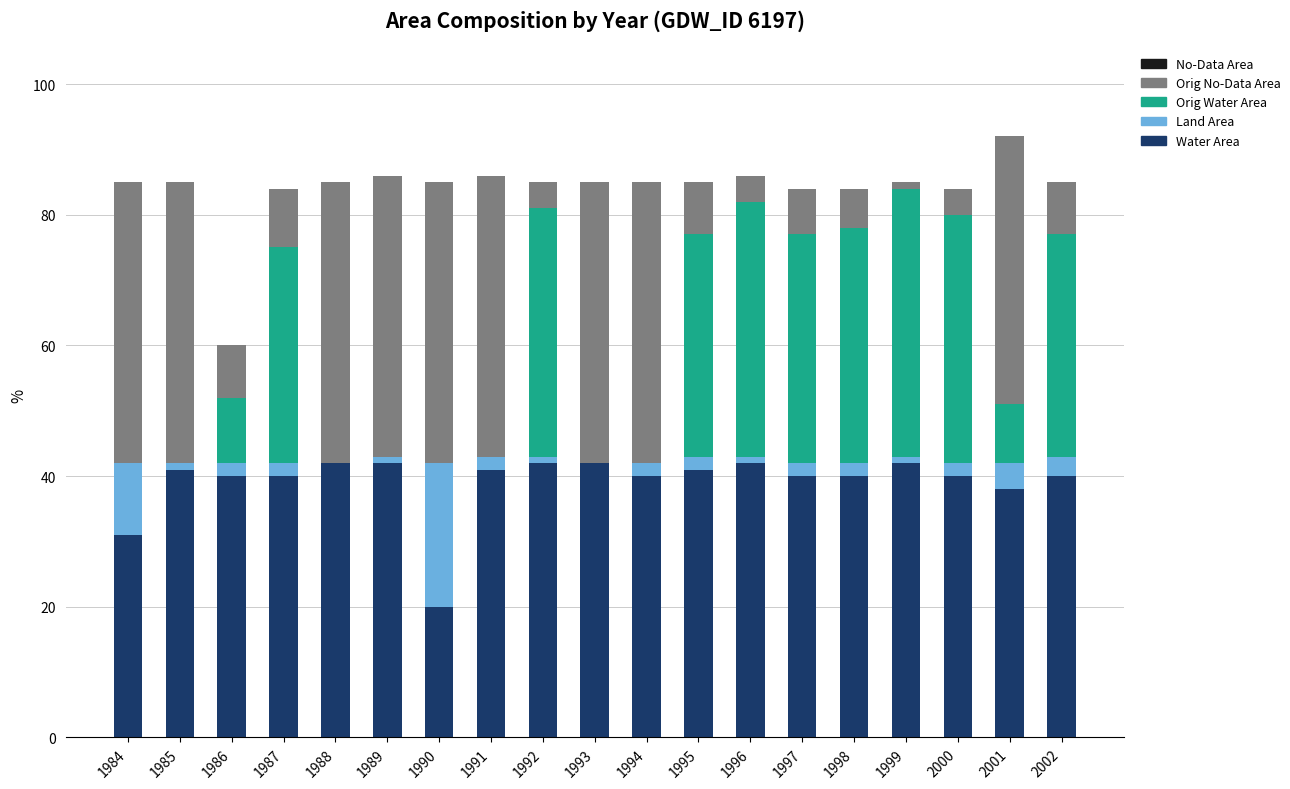

Are the bars grouped side by side (vs. stacked)?

No